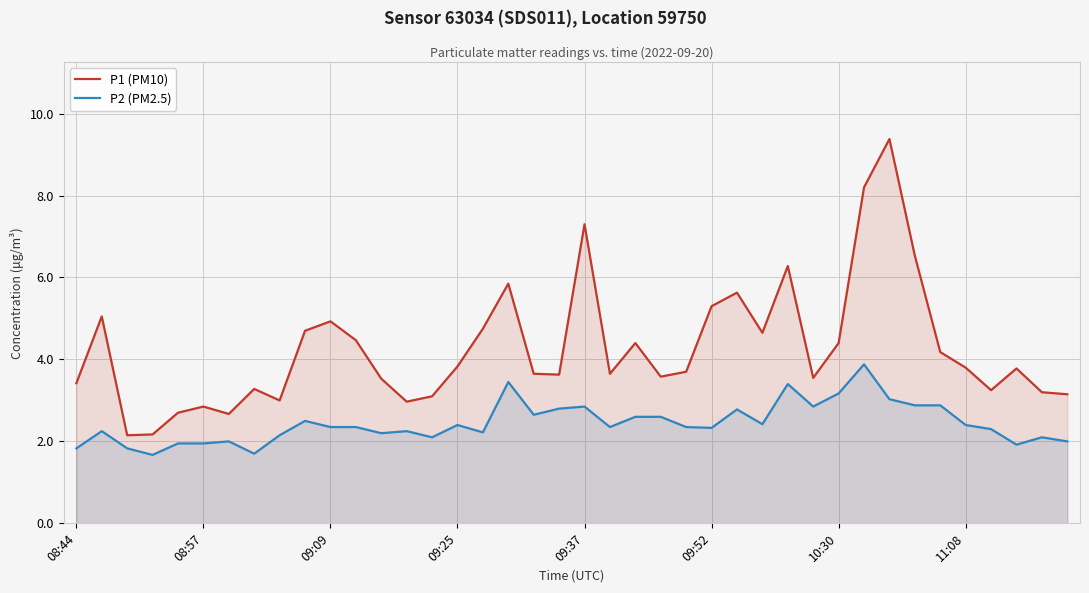

Which series has the largest range (max minus min)?

P1 (PM10)